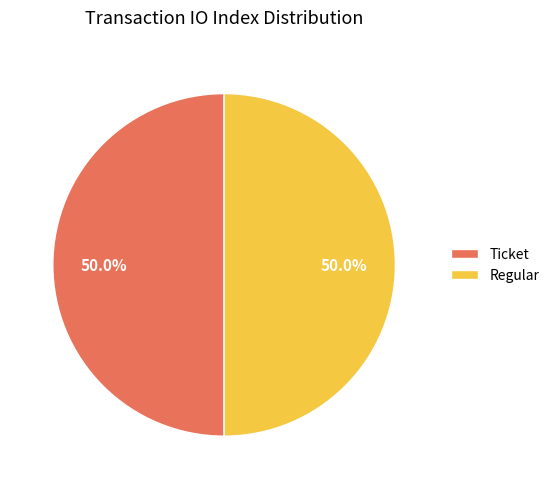

Approximately how many times larger is the value at Regular compared to Ticket?

1.0